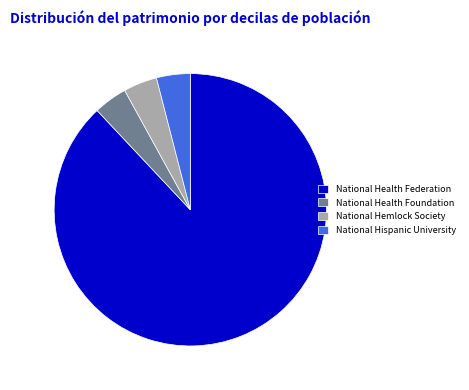

Which slice is the largest?

National Health Federation